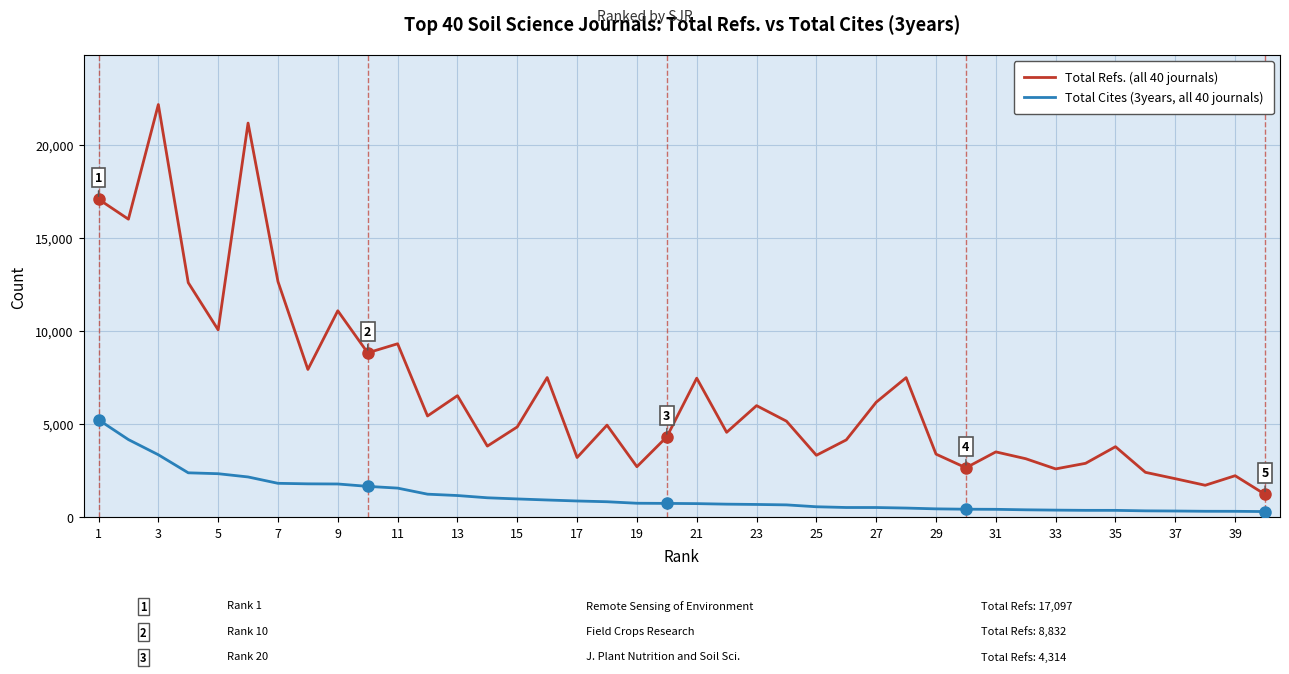

What is the greatest value displayed?

22187